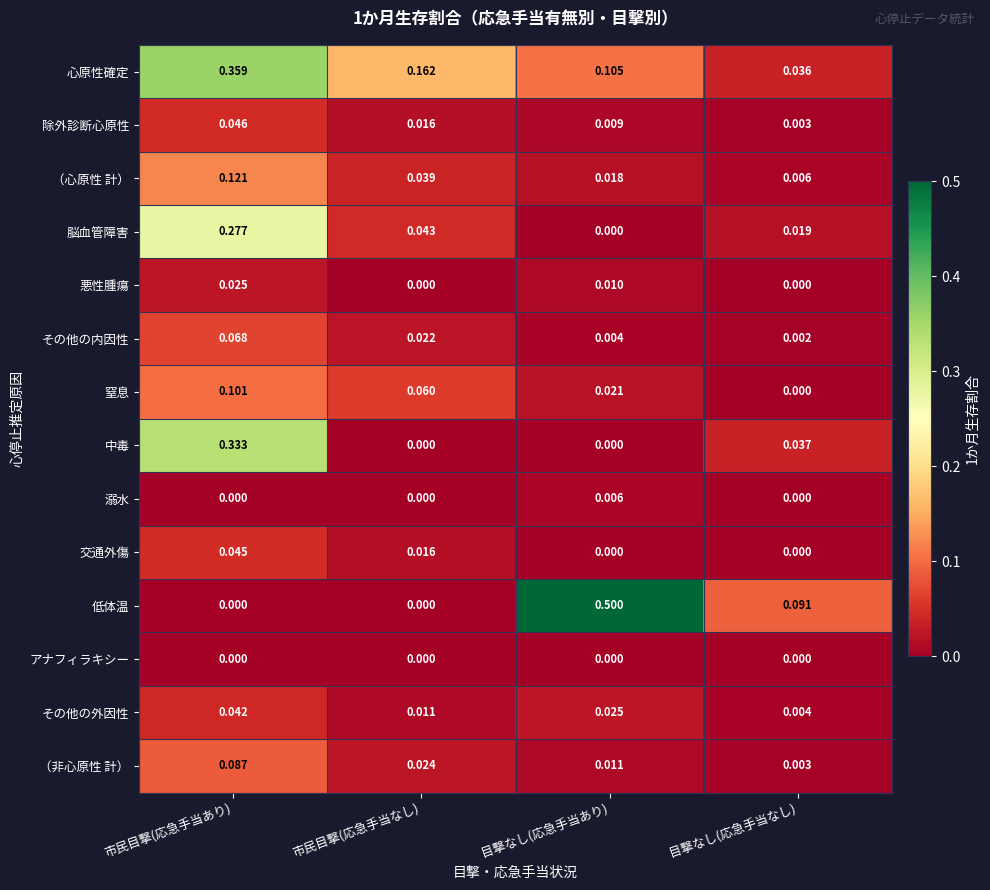

Is the value of その他の外因性 at 目撃なし(応急手当あり) greater than the value of 心原性確定 at 市民目撃(応急手当なし)?

No